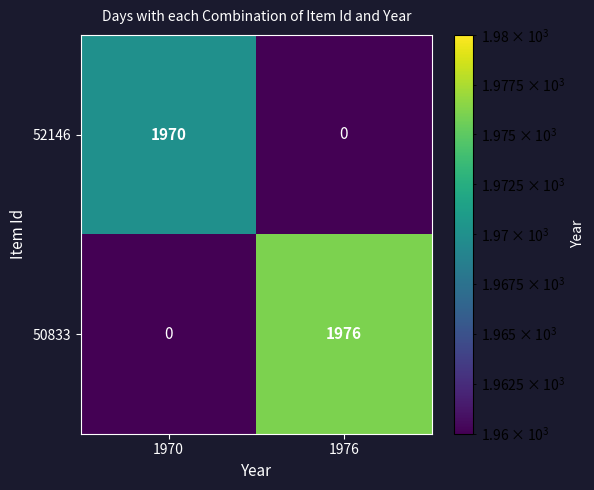

At how many categories does at least one series exceed 110?

2